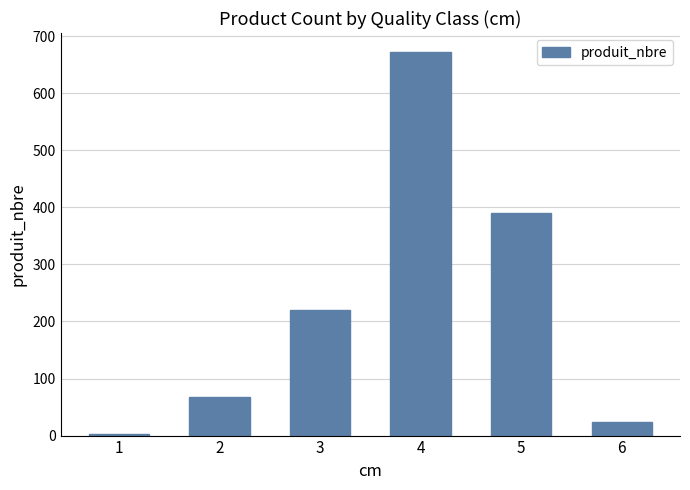

Is it true that the value at 5 is 230?

False